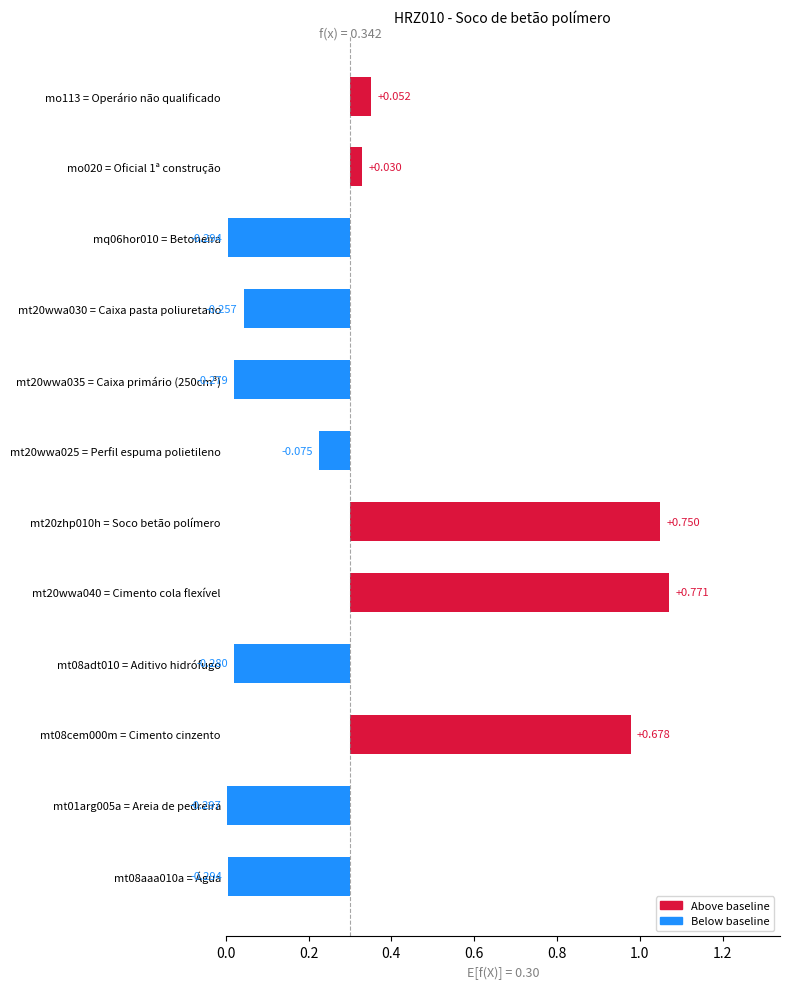

Reading right to left, what are all the values shown in this chart?

mo113=0.4	mo020=0.3	mq06hor010=0.0	mt20wwa030=0.0	mt20wwa035=0.0	mt20wwa025=0.2	mt20zhp010h=1.1	mt20wwa040=1.1	mt08adt010=0.0	mt08cem000m=1.0	mt01arg005a=0.0	mt08aaa010a=0.0